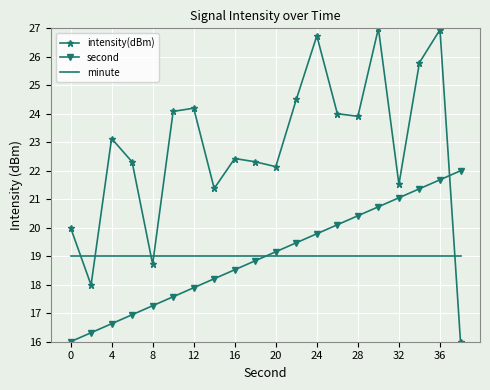

Which series has the largest range (max minus min)?

intensity(dBm)